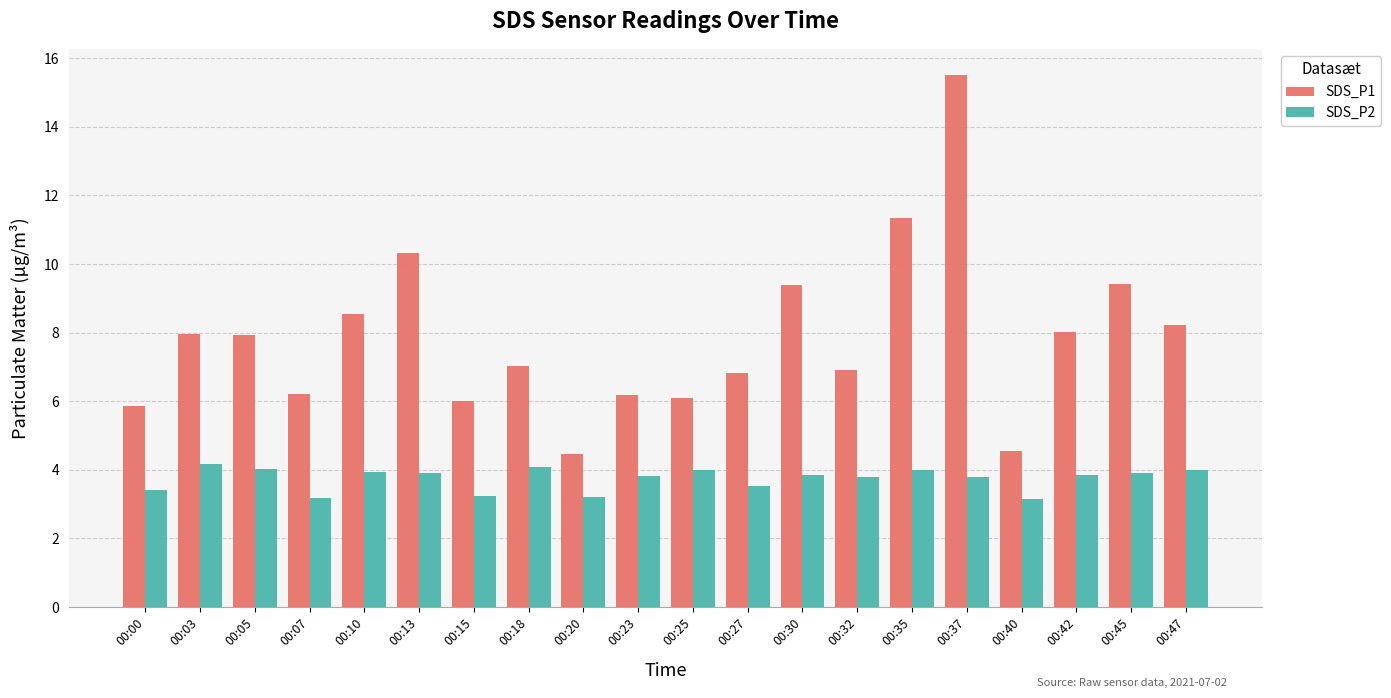

Which label corresponds to the largest value in the chart?

00:37